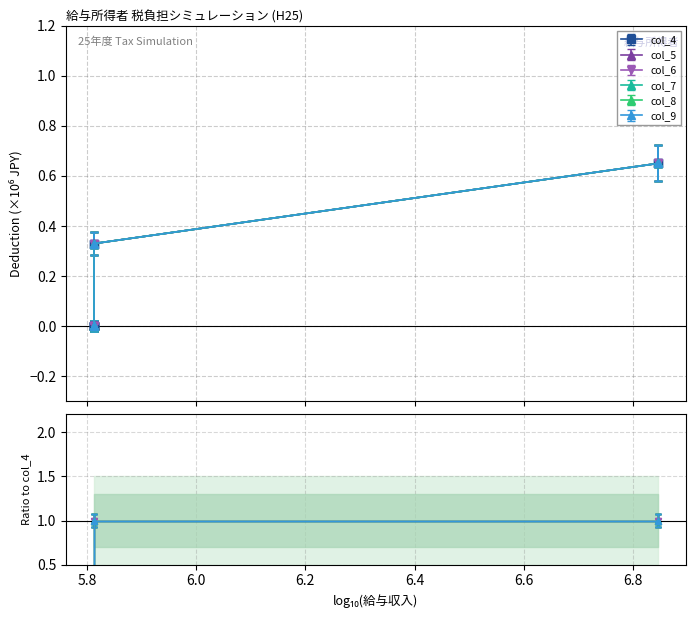

True or false: col_6 and col_4 cross at least once.

False